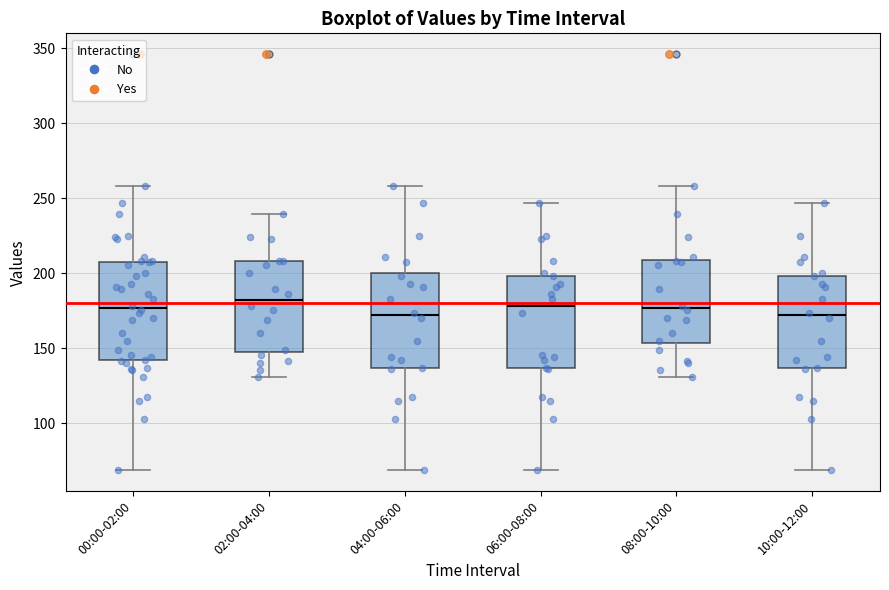

Reading left to right, read every box against the y-axis: the position of its median line, the range the box covers, and the ends of its whiskers. The values are not printed on the chart, so give them approximately, as read against the axis.

00:00-02:00: median 175, box 140 to 210, whiskers 70 to 260
02:00-04:00: median 180, box 150 to 210, whiskers 130 to 240
04:00-06:00: median 170, box 135 to 200, whiskers 70 to 260
06:00-08:00: median 180, box 135 to 200, whiskers 70 to 245
08:00-10:00: median 175, box 155 to 210, whiskers 130 to 260
10:00-12:00: median 170, box 135 to 200, whiskers 70 to 245